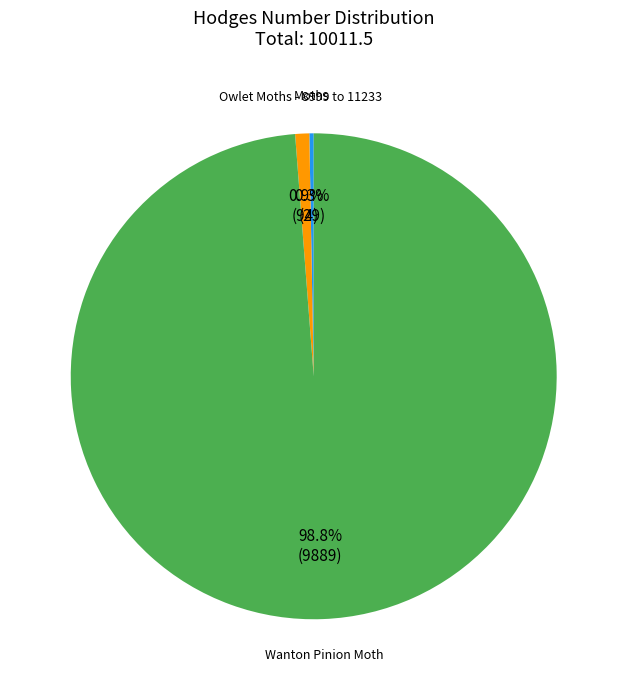

Is there a majority slice in this chart?

Yes